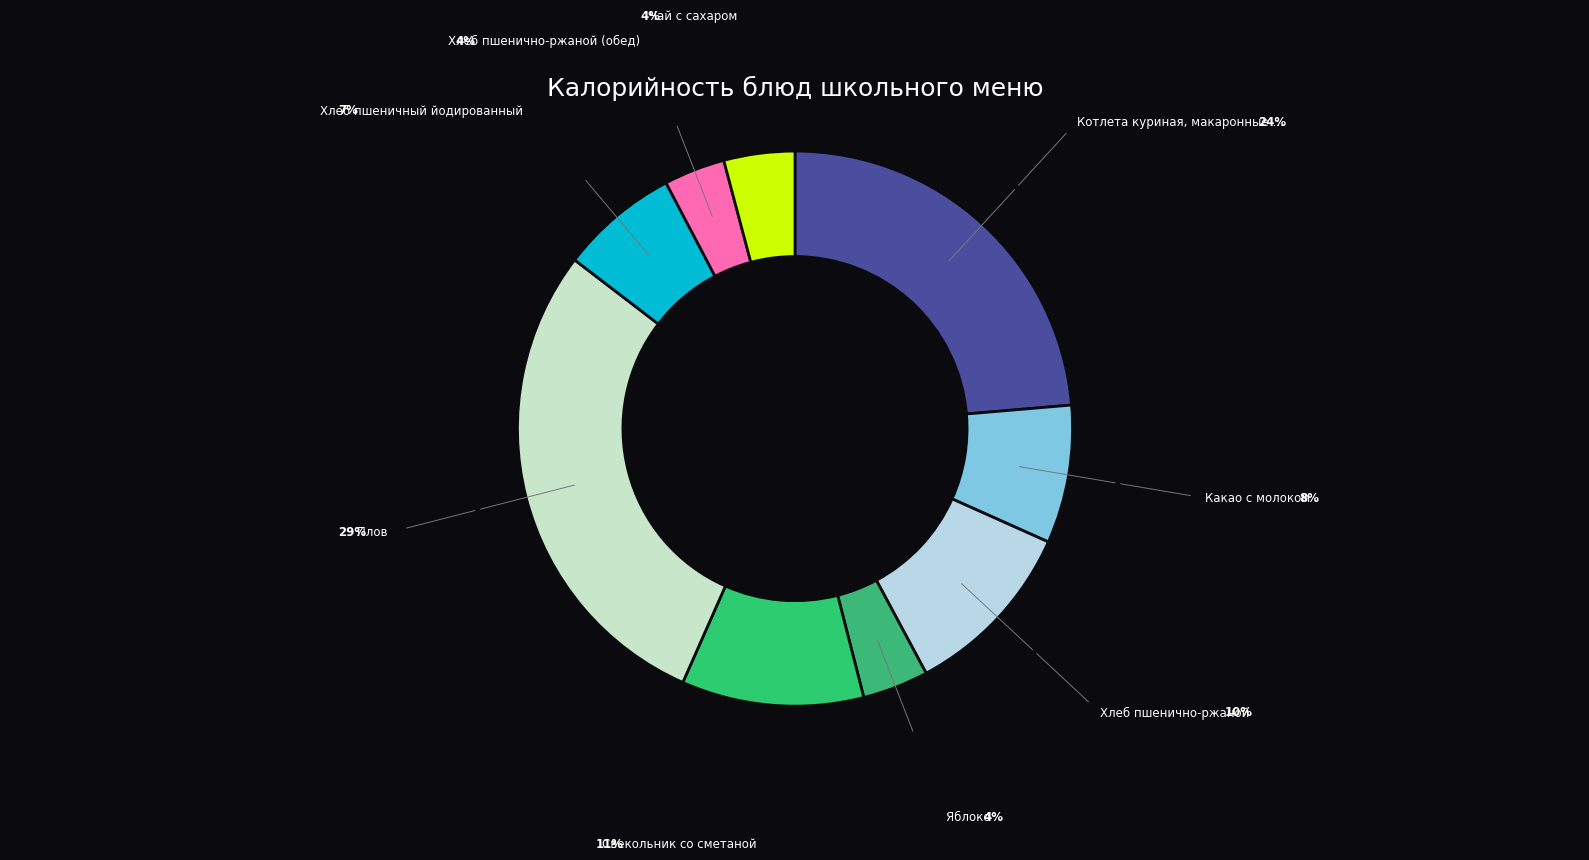

Which slice is the largest?

Плов